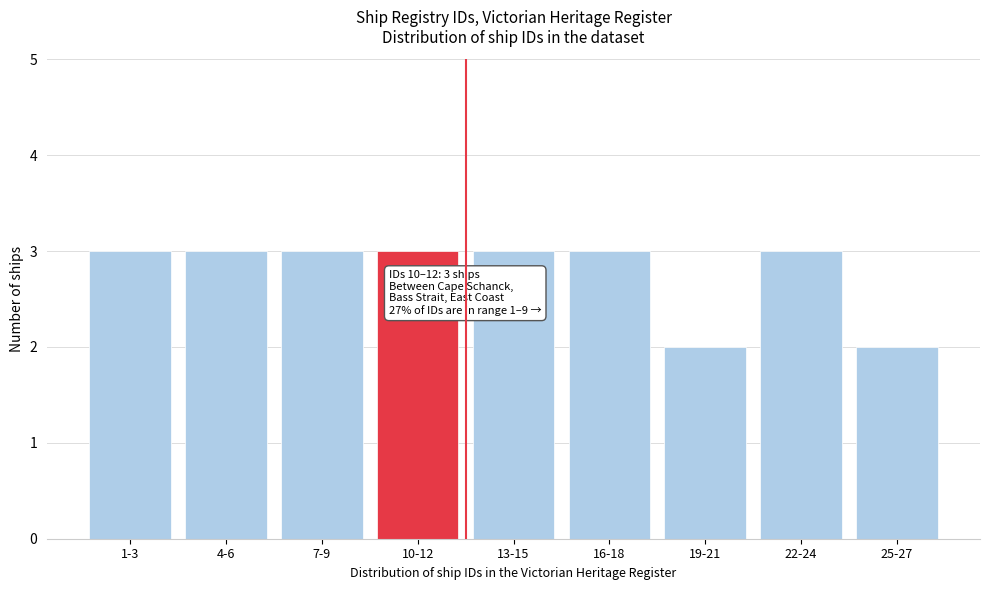

Reading left to right, what are all the values shown in this chart?

1-3=3	4-6=3	7-9=3	10-12=3	13-15=3	16-18=3	19-21=2	22-24=3	25-27=2